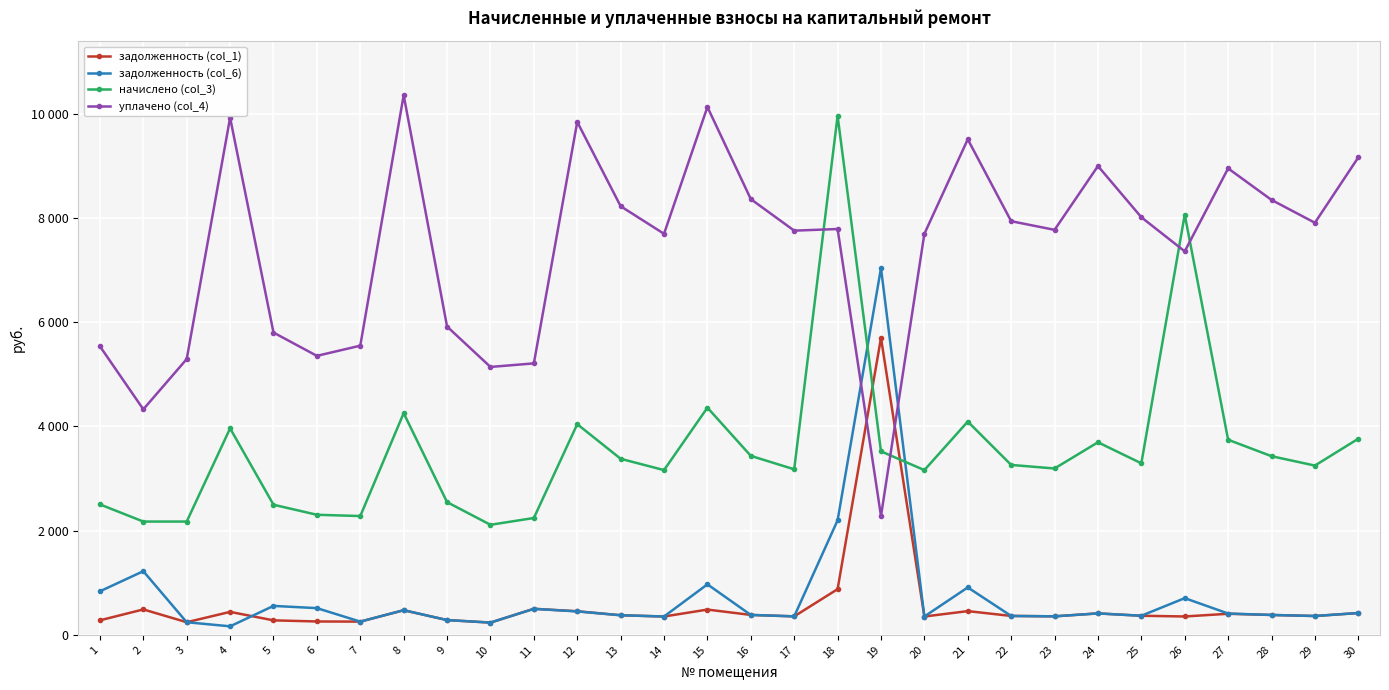

Reading left to right, transcribe all the data shown in this chart.

задолженность (col_1): 1=278.1	2=487.2	3=241.5	4=440.2	5=277.4	6=256.0	7=253.2	8=471.6	9=282.9	10=234.6	11=499.7	12=451.9	13=375.4	14=351.2	15=484.4	16=381.6	17=354.1	18=876.2	19=5698.2	20=351.2	21=454.7	22=362.2	23=354.7	24=411.3	25=365.7	26=351.9	27=403.6	28=380.9	29=360.9	30=418.1
задолженность (col_6): 1=834.8	2=1220.8	3=241.5	4=162.8	5=554.8	6=512.0	7=253.2	8=472.6	9=282.9	10=234.6	11=498.2	12=449.2	13=375.4	14=351.2	15=968.8	16=381.6	17=354.0	18=2196.8	19=7038.0	20=351.2	21=909.4	22=362.2	23=354.7	24=410.6	25=365.7	26=703.8	27=408.5	28=380.9	29=360.9	30=418.1
начислено (col_3): 1=2502.6	2=2173.5	3=2173.5	4=3962.0	5=2496.4	6=2303.9	7=2279.1	8=4253.9	9=2546.1	10=2111.4	11=2241.8	12=4042.7	13=3378.2	14=3160.9	15=4359.4	16=3434.1	17=3176.2	18=9960.3	19=3521.1	20=3160.9	21=4092.4	22=3260.2	23=3191.9	24=3694.9	25=3291.3	26=8063.1	27=3743.5	28=3427.9	29=3247.8	30=3763.3
уплачено (col_4): 1=5537.2	2=4327.5	3=5292.0	4=9923.9	5=5800.9	6=5353.5	7=5549.0	8=10357.2	9=5916.3	10=5140.8	11=5209.2	12=9843.1	13=8225.3	14=7696.1	15=10129.9	16=8361.4	17=7756.6	18=7787.8	19=2279.3	20=7696.1	21=9509.4	22=7938.0	23=7771.7	24=8996.4	25=8013.6	26=7359.3	27=8951.0	28=8346.2	29=7907.8	30=9162.7